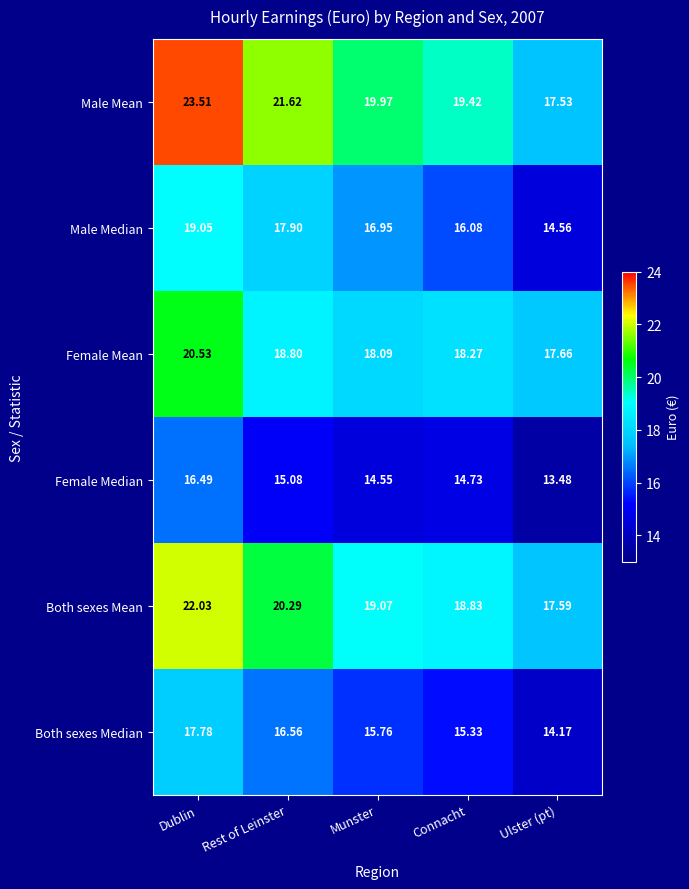

At which category is the sum across all series the highest?

Dublin